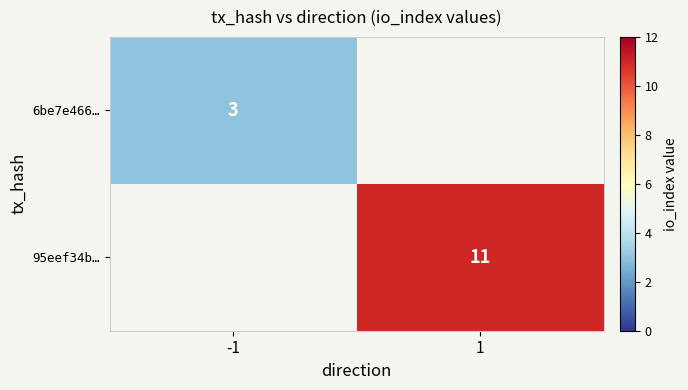

At which category does the chart reach its minimum across all series?

-1